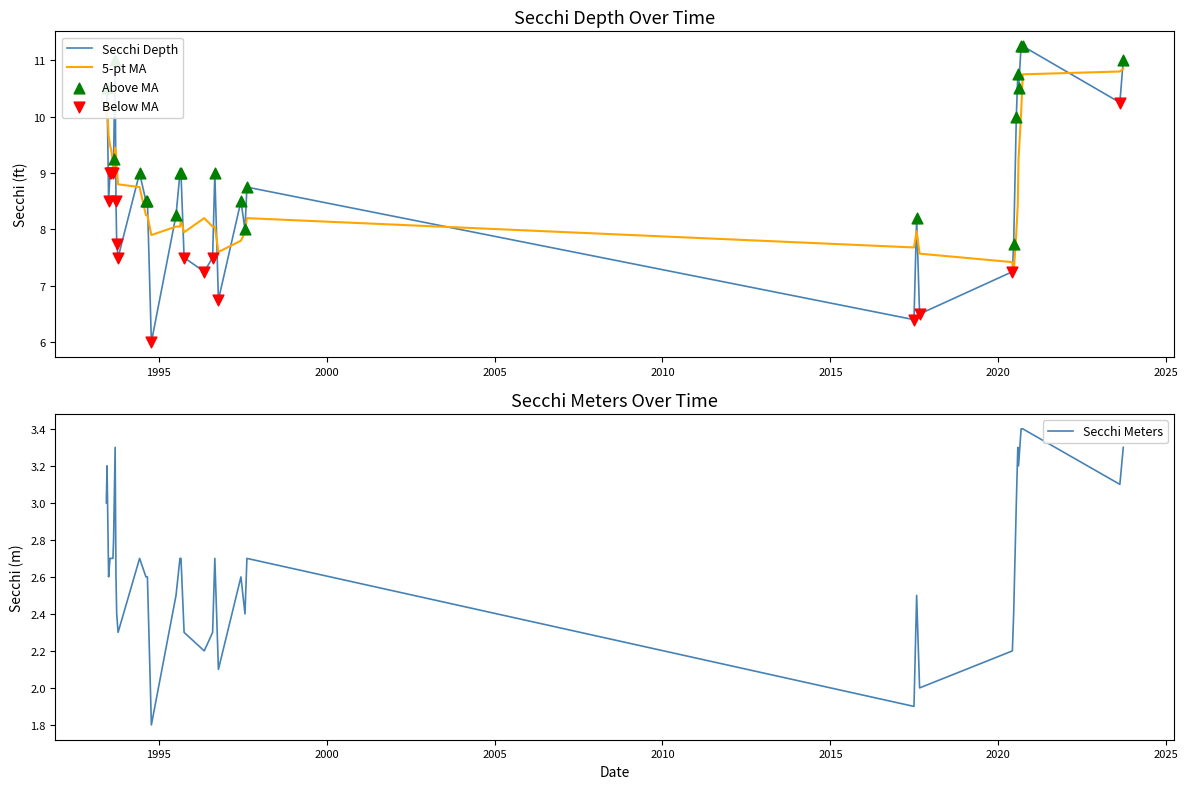

Which series reaches the maximum Y coordinate?

Secchi